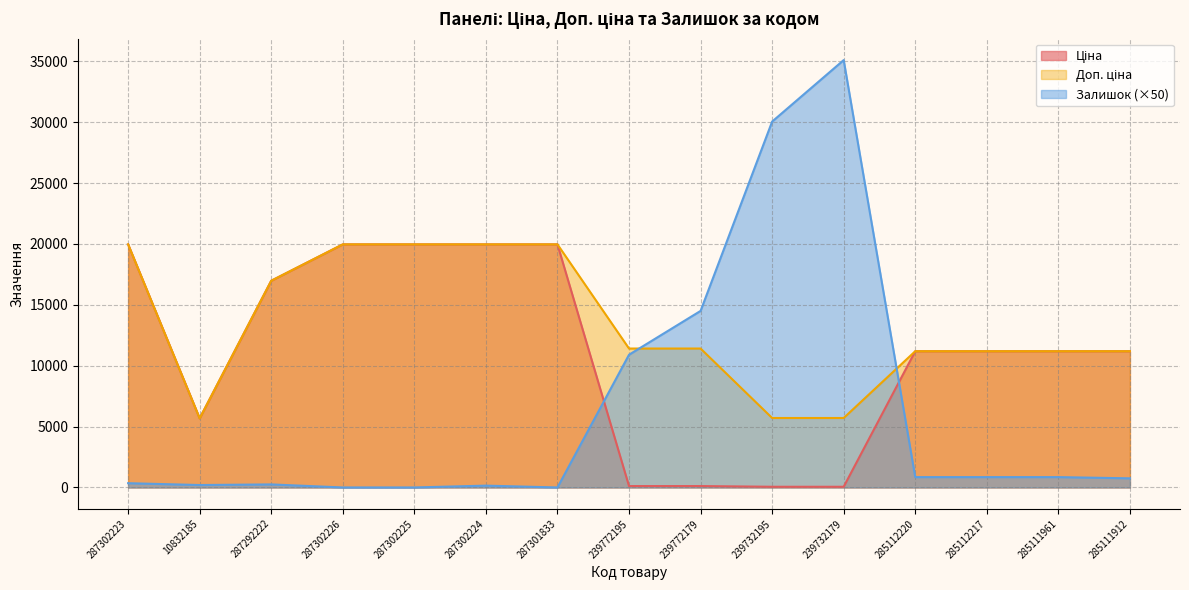

At which category is the sum across all series the highest?

239732179